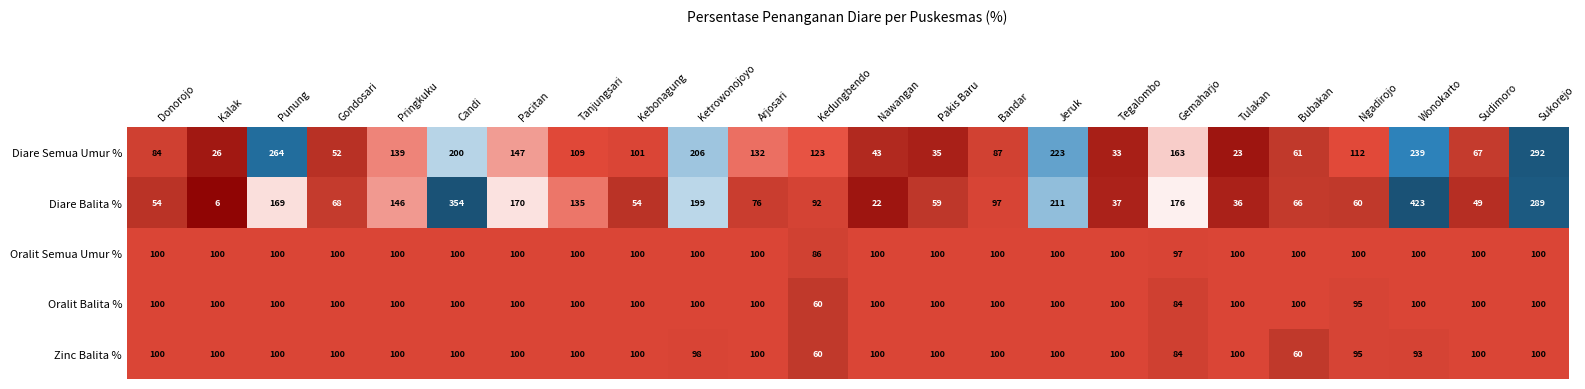

What is the difference between the maximum and minimum values in the Diare Balita % series?

417